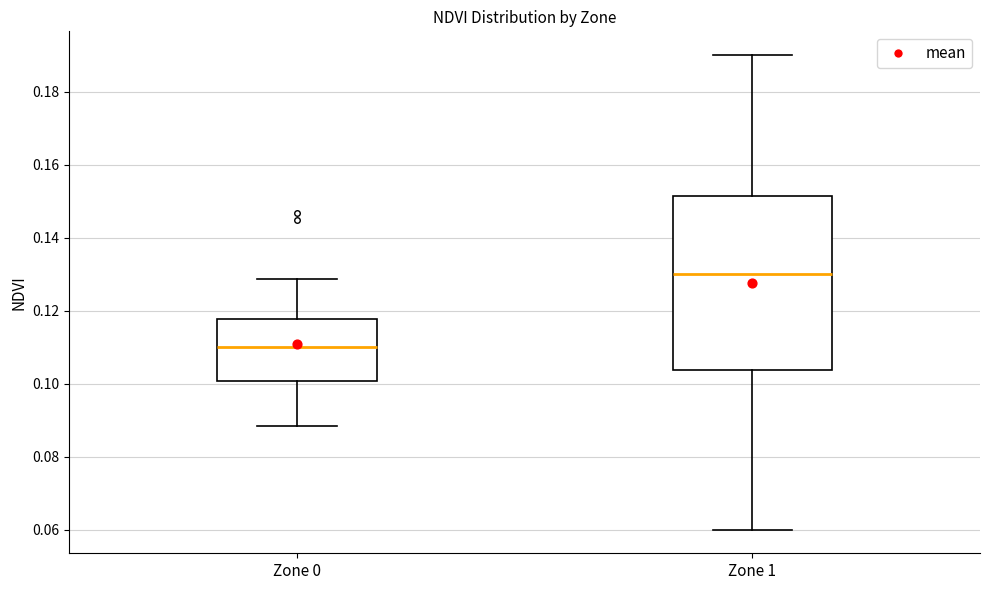

Where does the lower whisker of the box for Zone 1 end on the y-axis? The values are not printed on the chart, so give them approximately, as read against the axis.

0.060